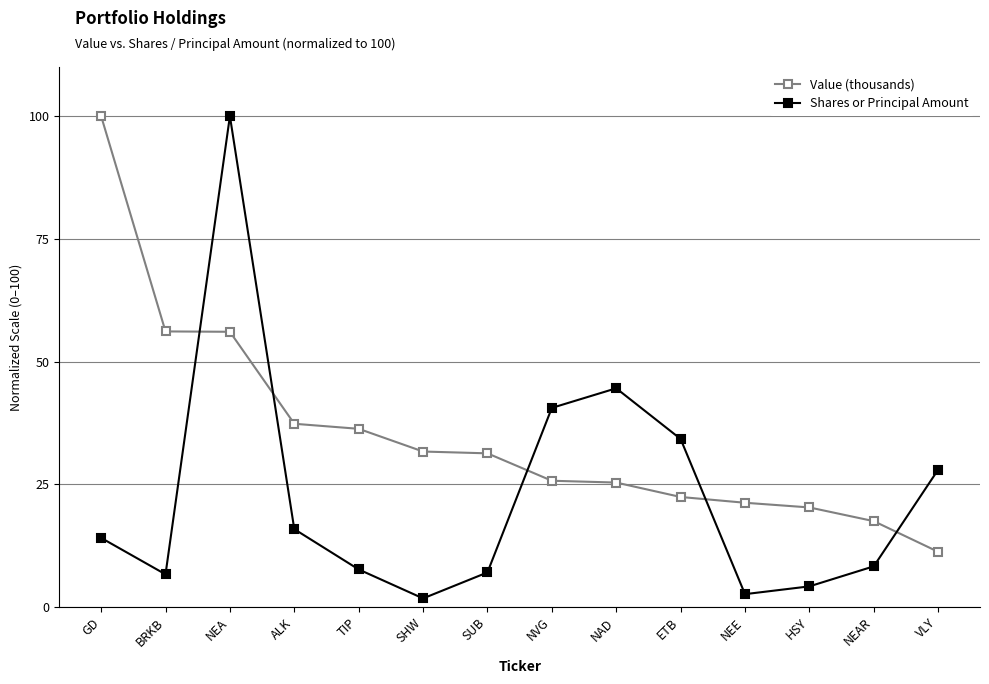

What is the value of the Shares or Principal Amount point at the 11th from the left?

2.6